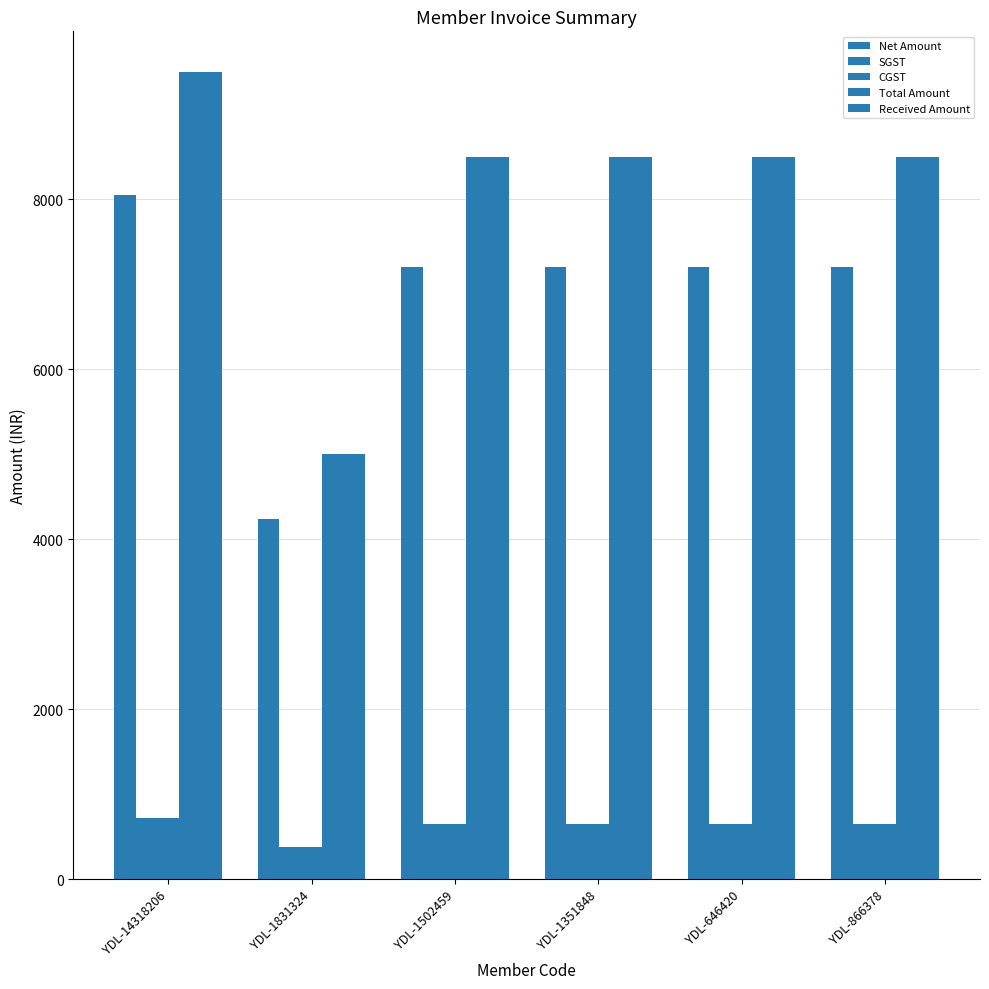

Which category has the highest value across all series?

YDL-14318206